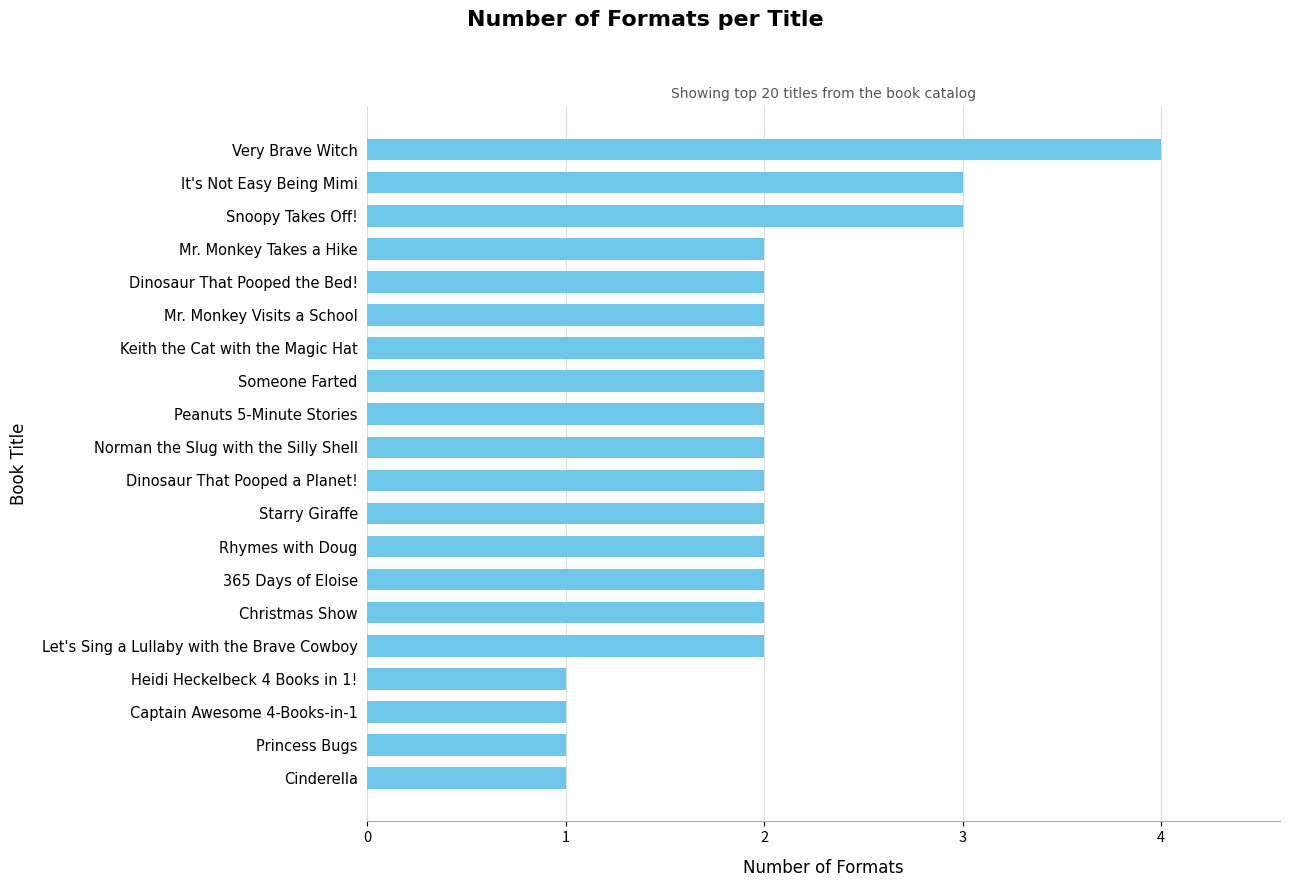

What is the difference between the maximum and second lowest values?

3